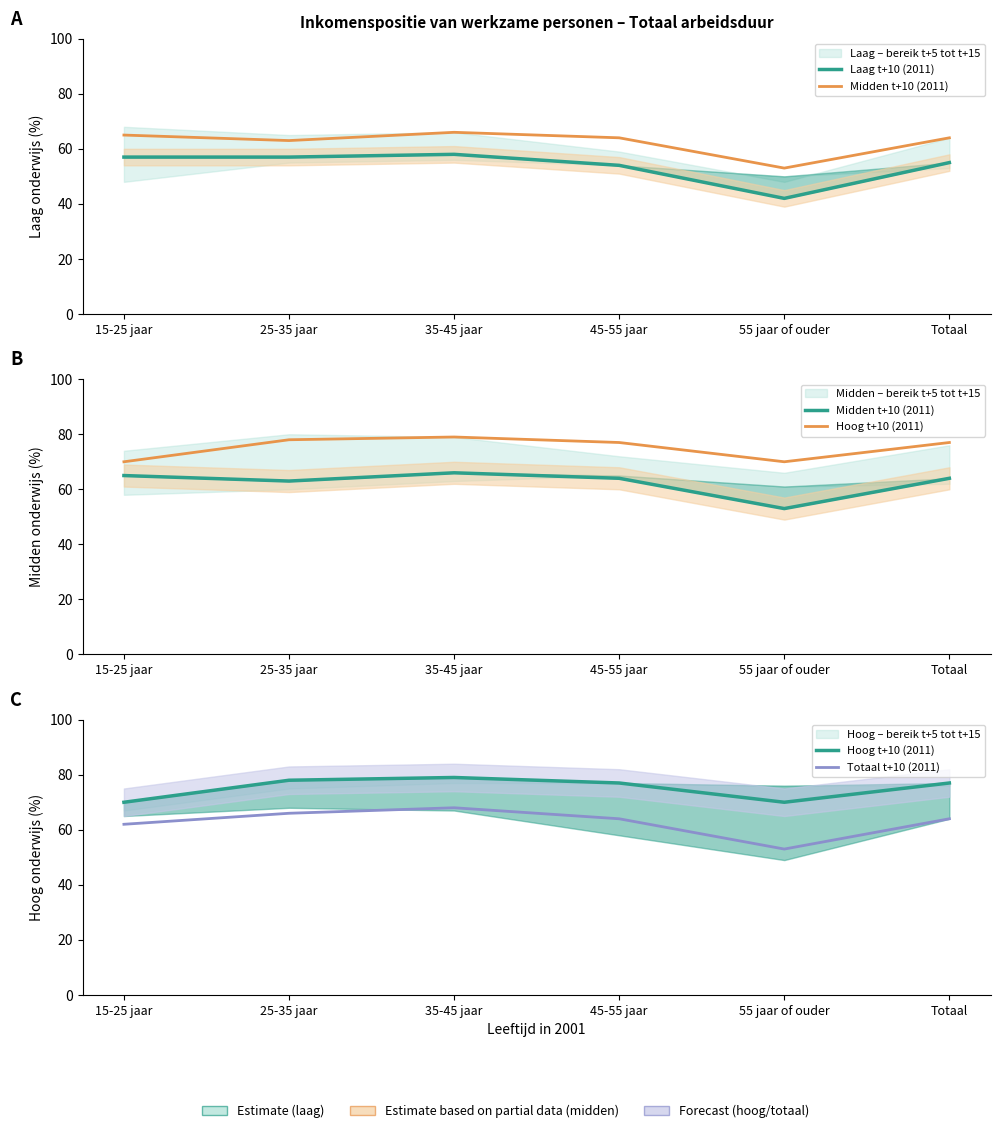

Which category has the highest value in the Totaal t+10 (2011) series?

35-45 jaar